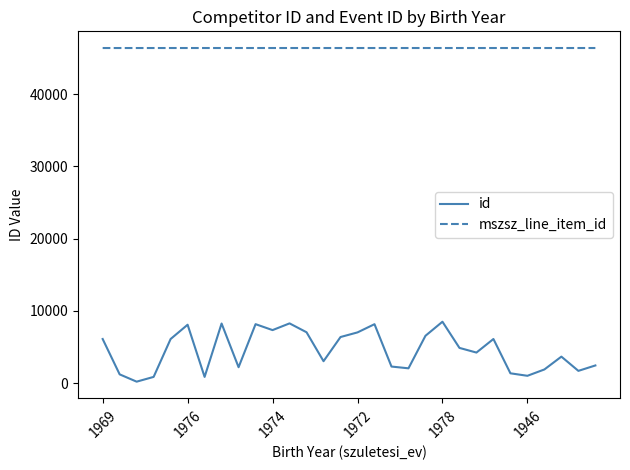

Which series has the widest spread of values?

id